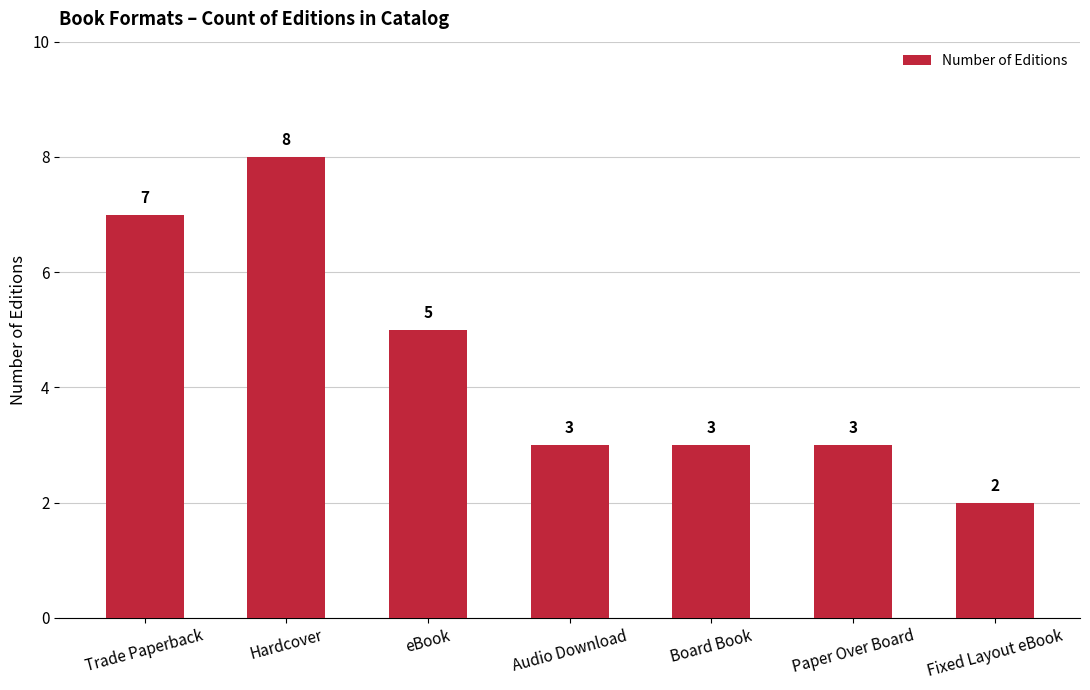

The chart shows a value of 3 at Trade Paperback. True or false?

False